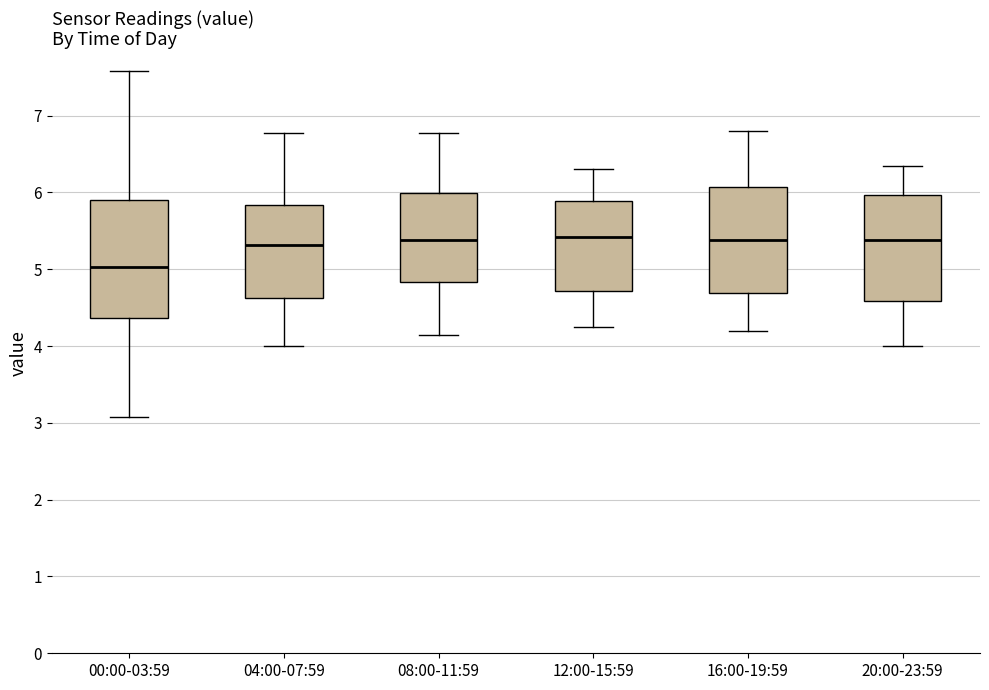

Reading left to right, read every box against the y-axis: the position of its median line, the range the box covers, and the ends of its whiskers. The values are not printed on the chart, so give them approximately, as read against the axis.

00:00-03:59: median 5.0, box 4.4 to 5.9, whiskers 3.1 to 7.6
04:00-07:59: median 5.3, box 4.6 to 5.8, whiskers 4.0 to 6.8
08:00-11:59: median 5.4, box 4.8 to 6.0, whiskers 4.2 to 6.8
12:00-15:59: median 5.4, box 4.7 to 5.9, whiskers 4.3 to 6.3
16:00-19:59: median 5.4, box 4.7 to 6.1, whiskers 4.2 to 6.8
20:00-23:59: median 5.4, box 4.6 to 6.0, whiskers 4.0 to 6.4